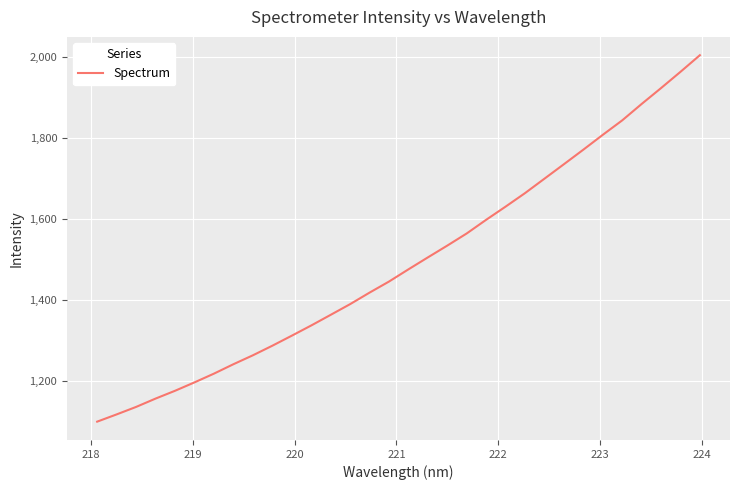

What is the difference between the maximum and minimum values?

905.9